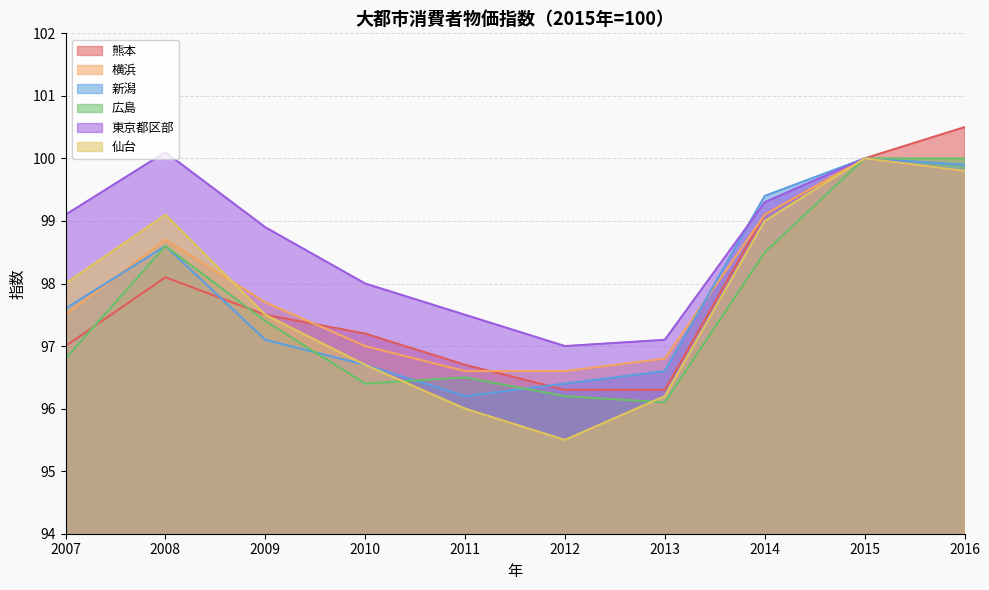

The 新潟 series shows 25.1 at 2007. True or false?

False